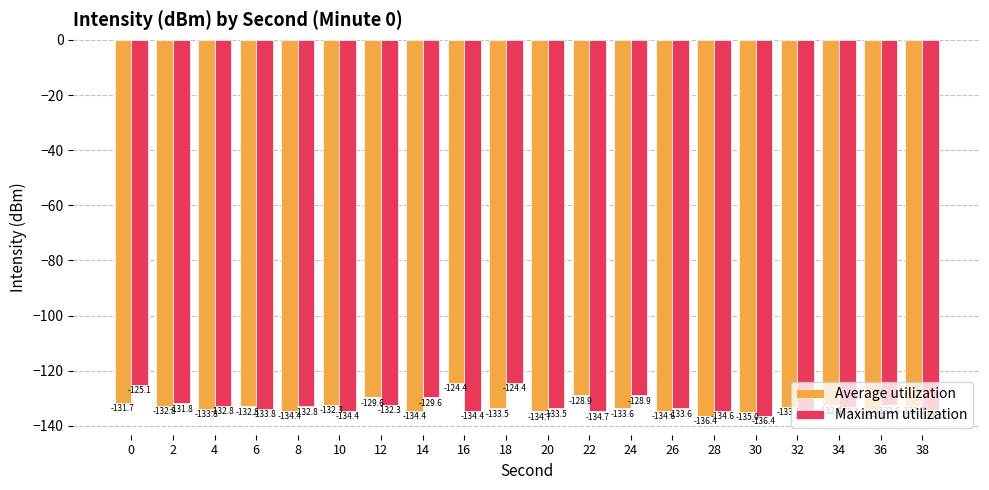

Which category has the highest value in the Maximum utilization series?

18